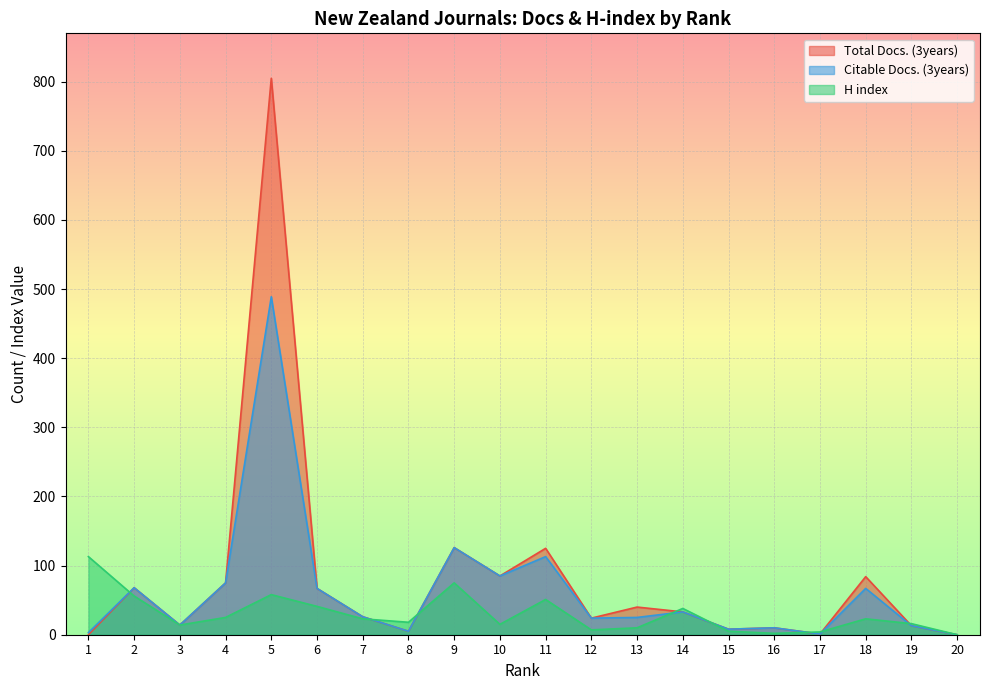

How many data points in H index are above 23?

8